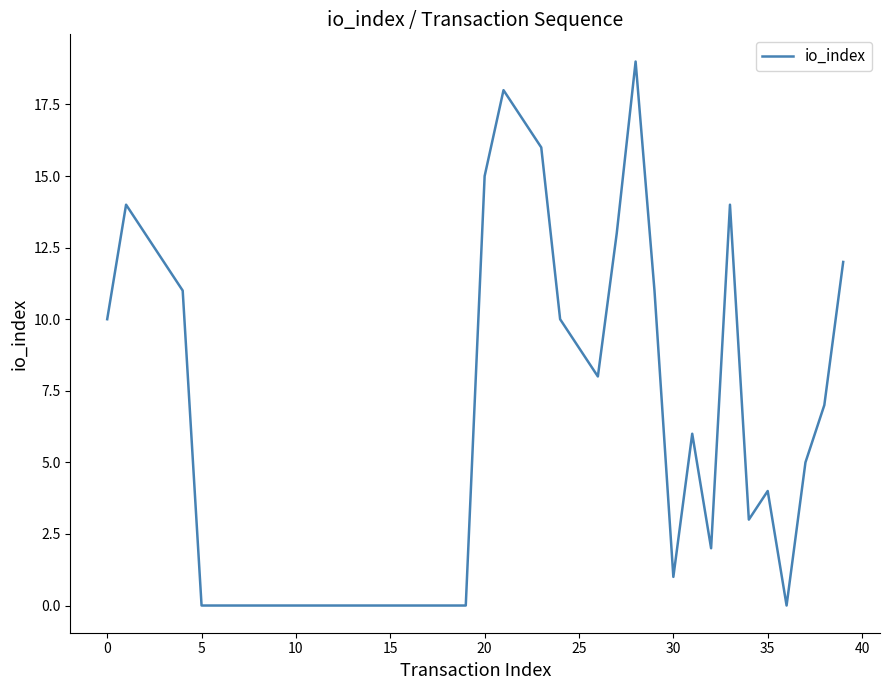

What is the difference between the maximum and minimum values?

19